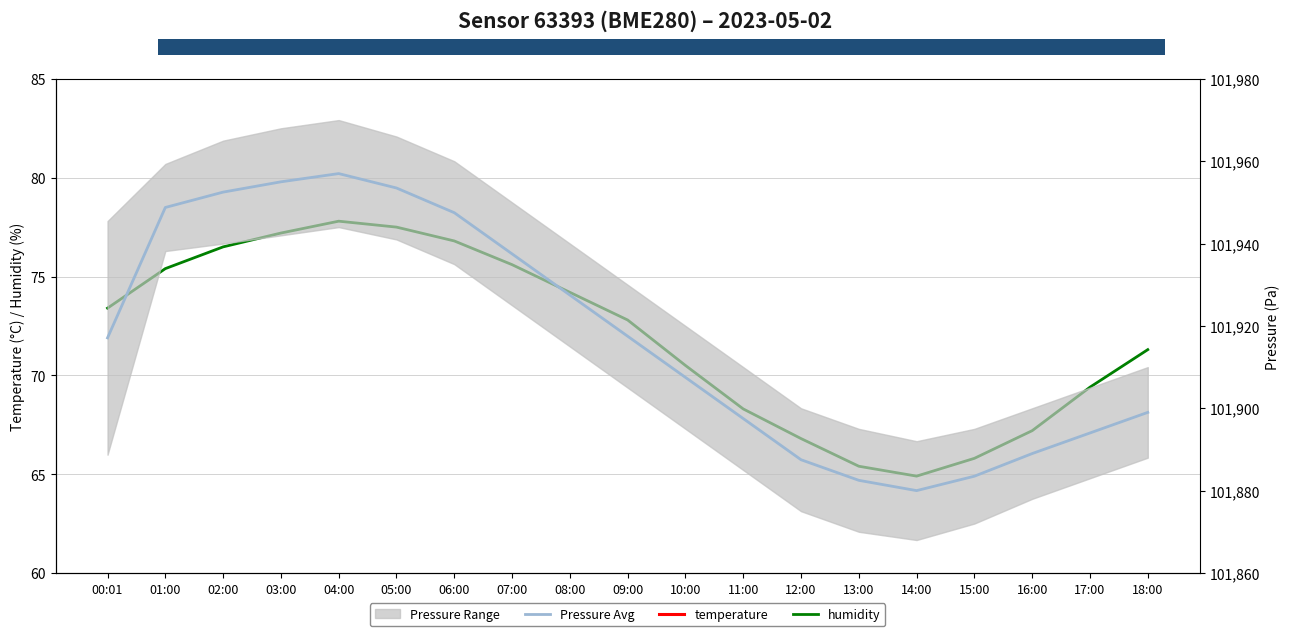

Count the number of data series in this chart.

3